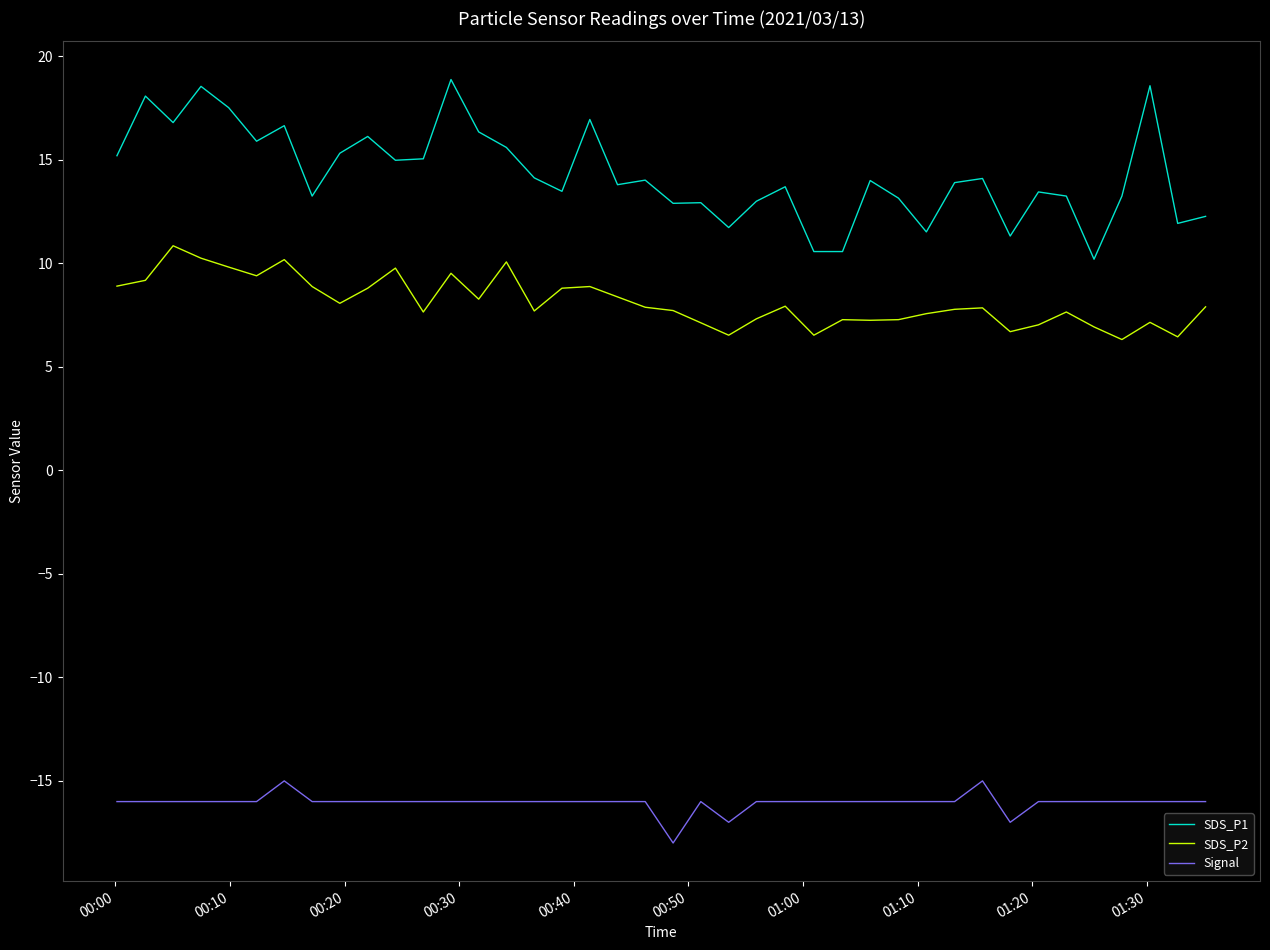

Which series has the largest total across all categories?

SDS_P1